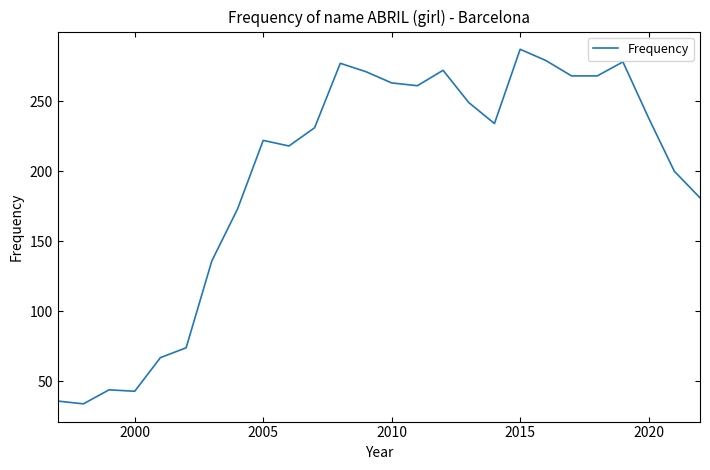

What is the difference between the maximum and minimum values?

253